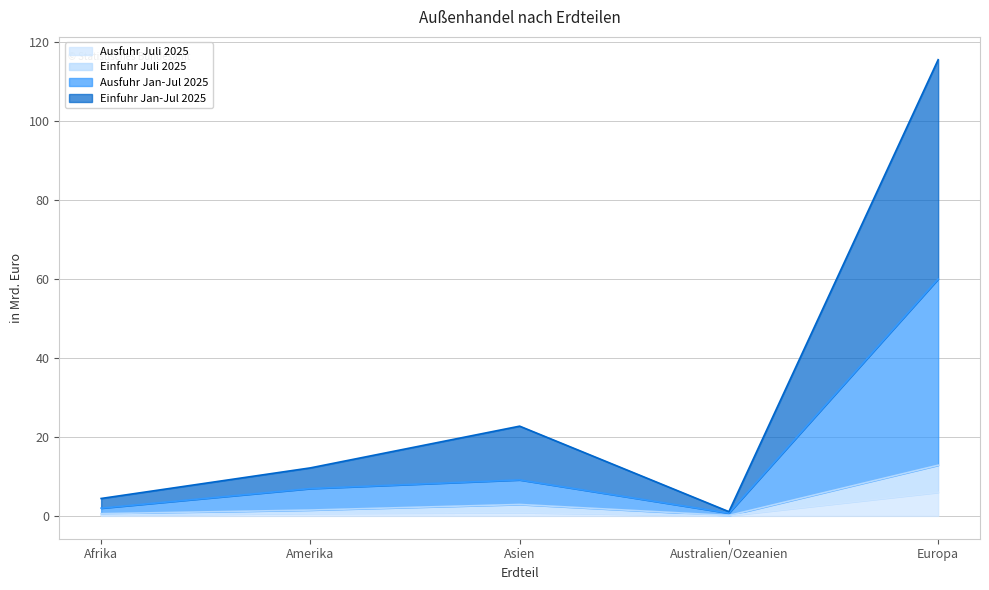

What is the label of the 1st point from the left?

Afrika